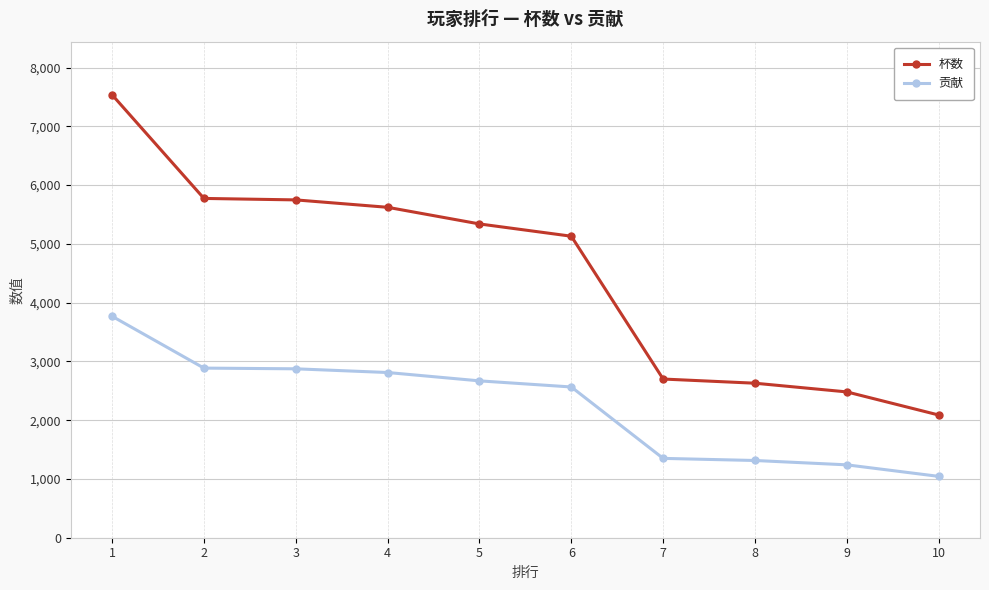

What are all the series names shown in the legend?

杯数, 贡献